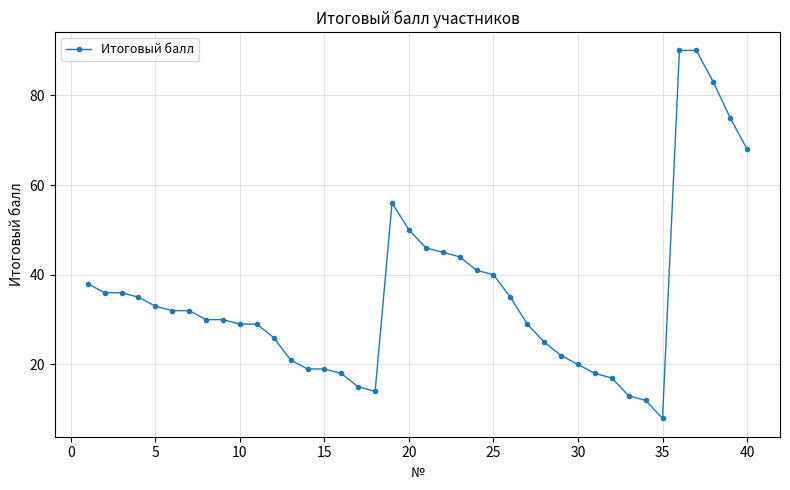

What is the greatest value displayed?

90